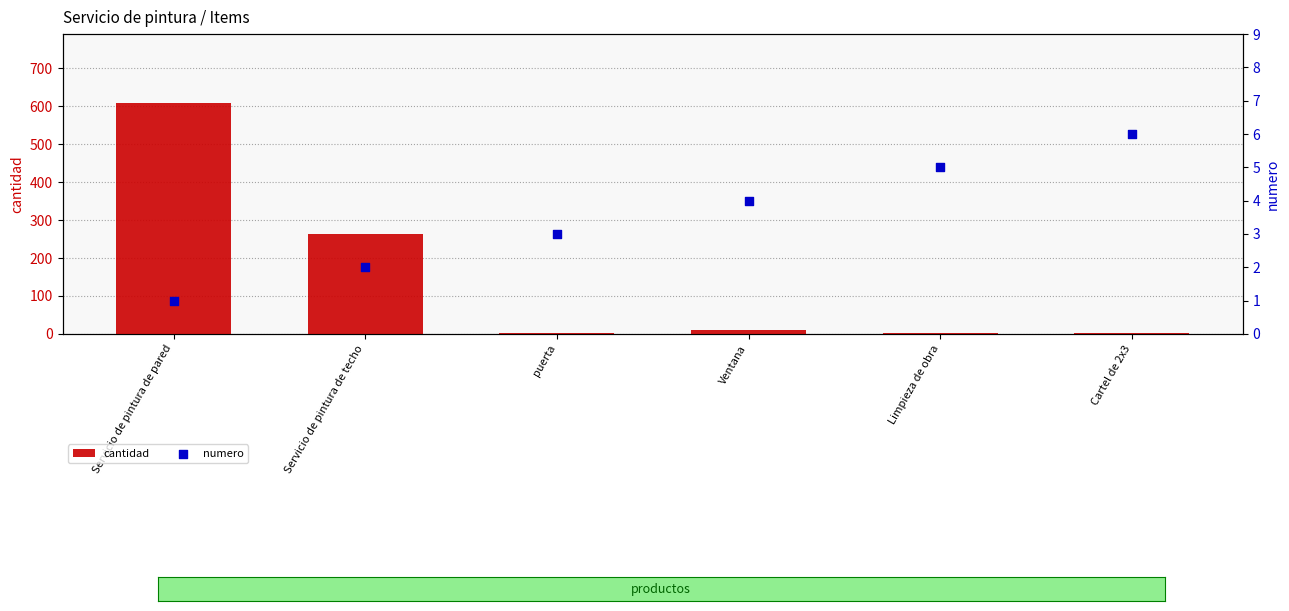

Which series reaches the minimum Y coordinate?

cantidad